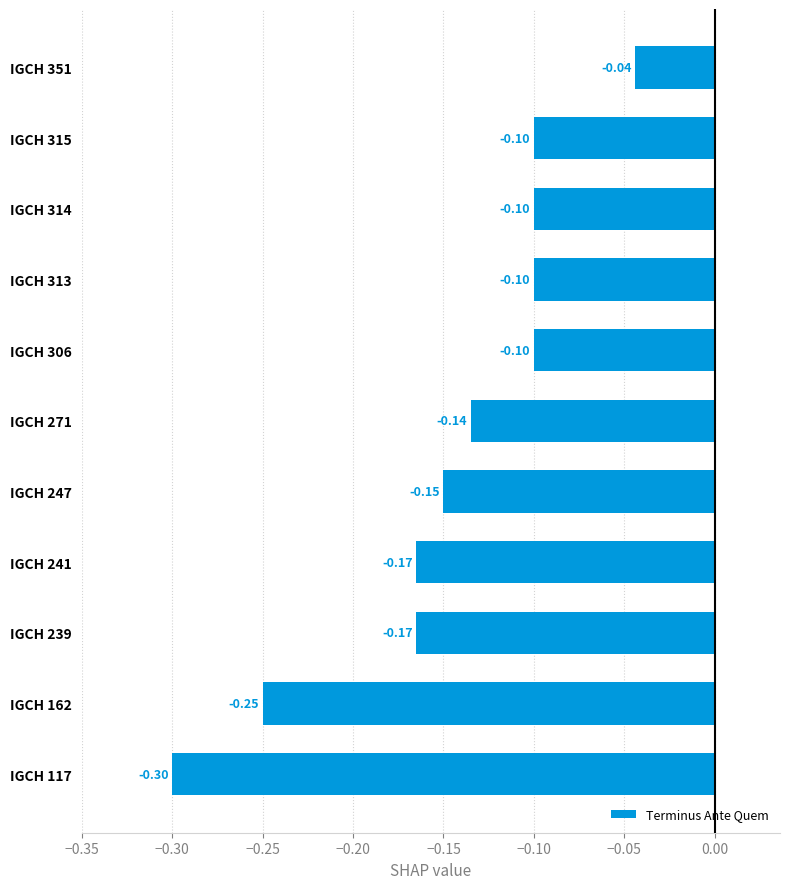

What is the difference between the maximum and minimum values?

0.3